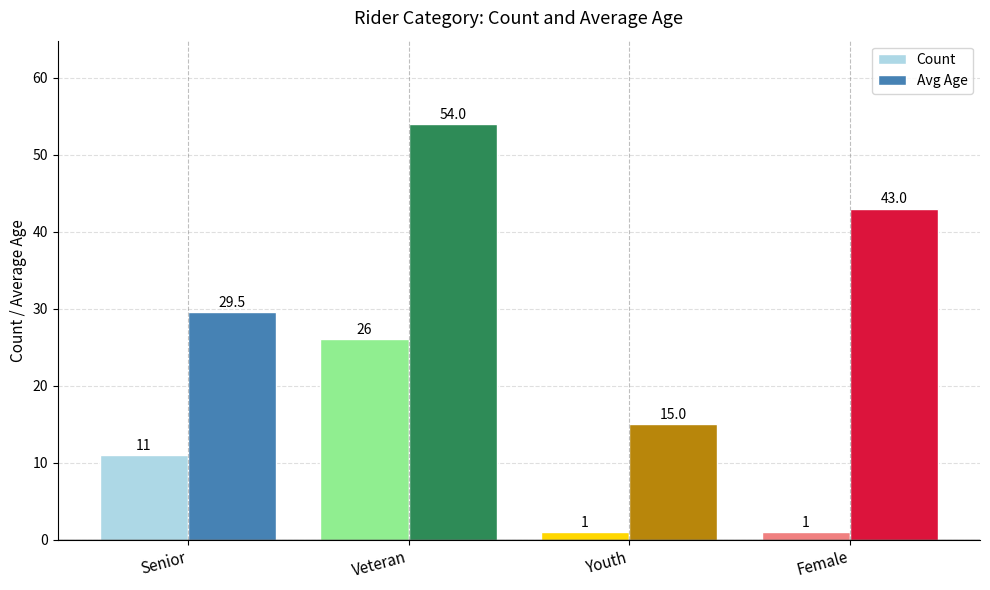

List the series in order of their overall mean, lowest first.

Count, Avg Age